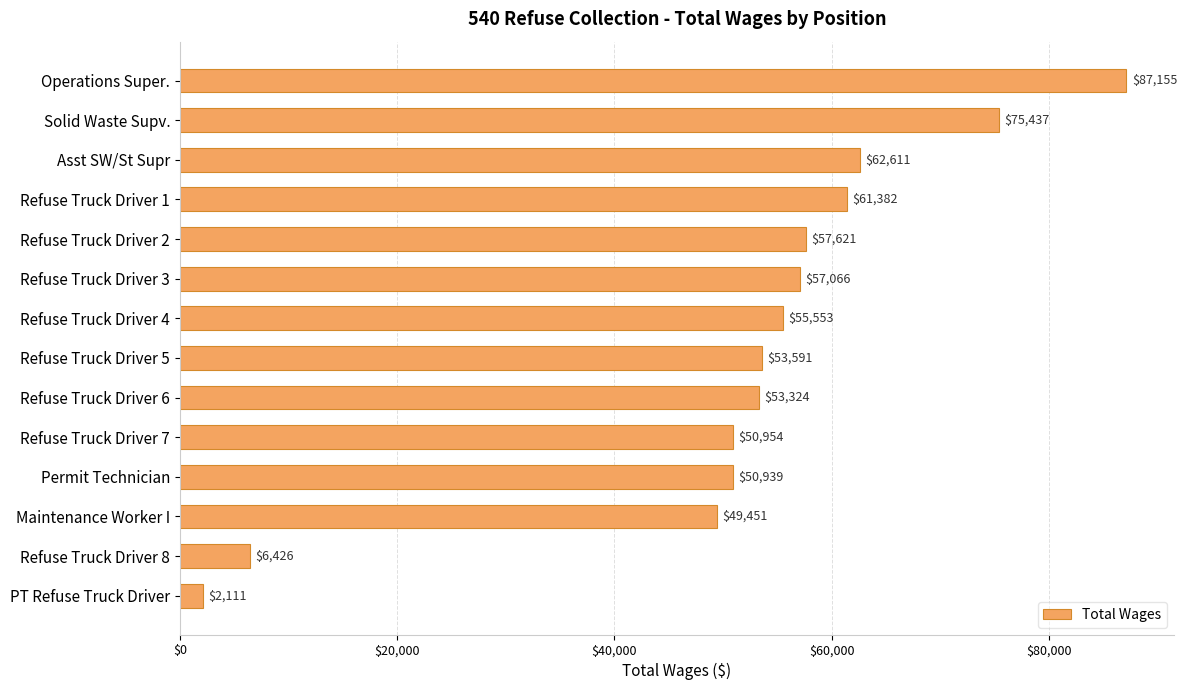

Which label corresponds to the smallest value in the chart?

PT Refuse Truck Driver